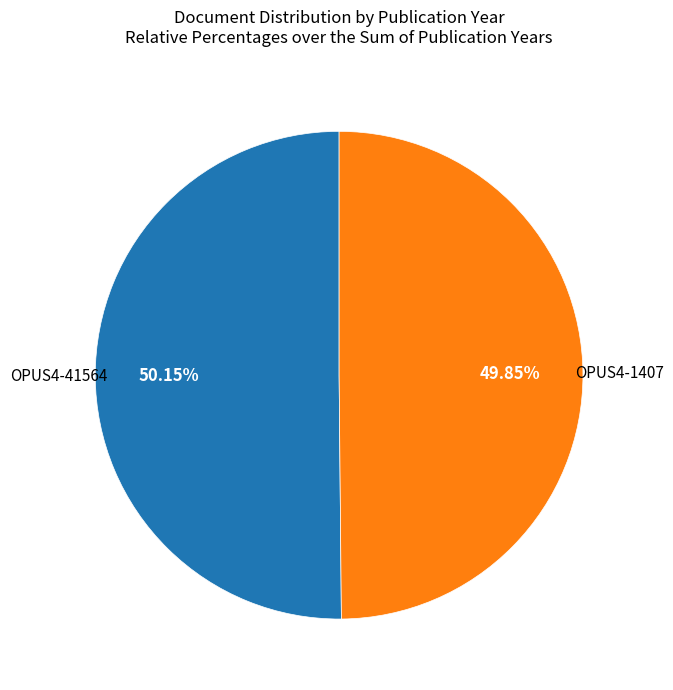

Does any single category account for the majority?

Yes